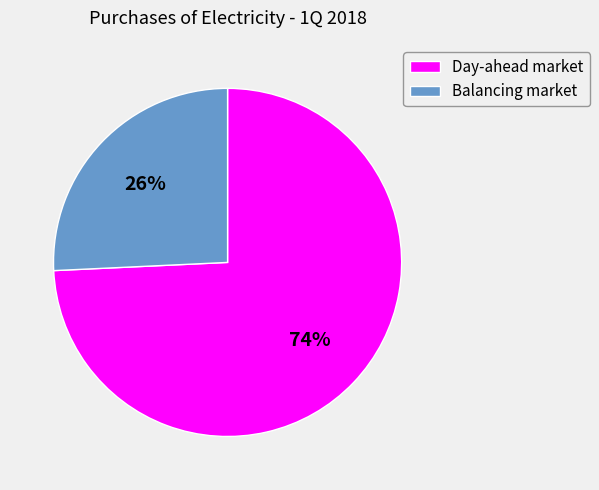

Is there a majority slice in this chart?

Yes